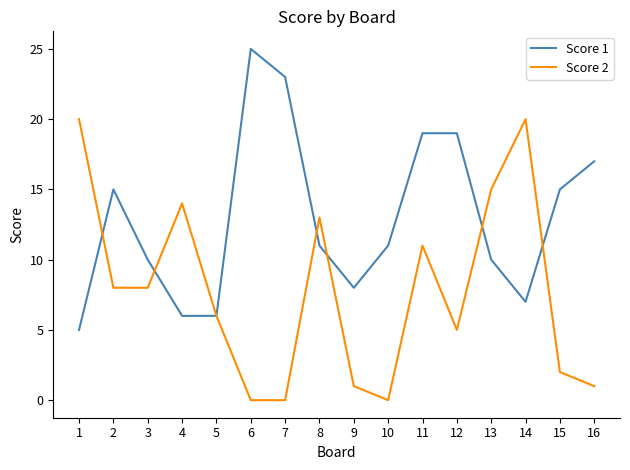

True or false: Score 1 has a value of 17 at 16.

True